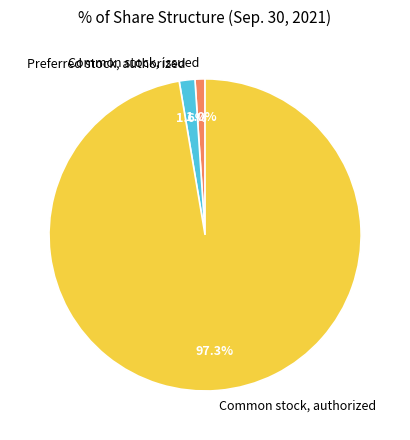

Rank the categories by value from lowest to highest.

Common stock, issued, Preferred stock, authorized, Common stock, authorized